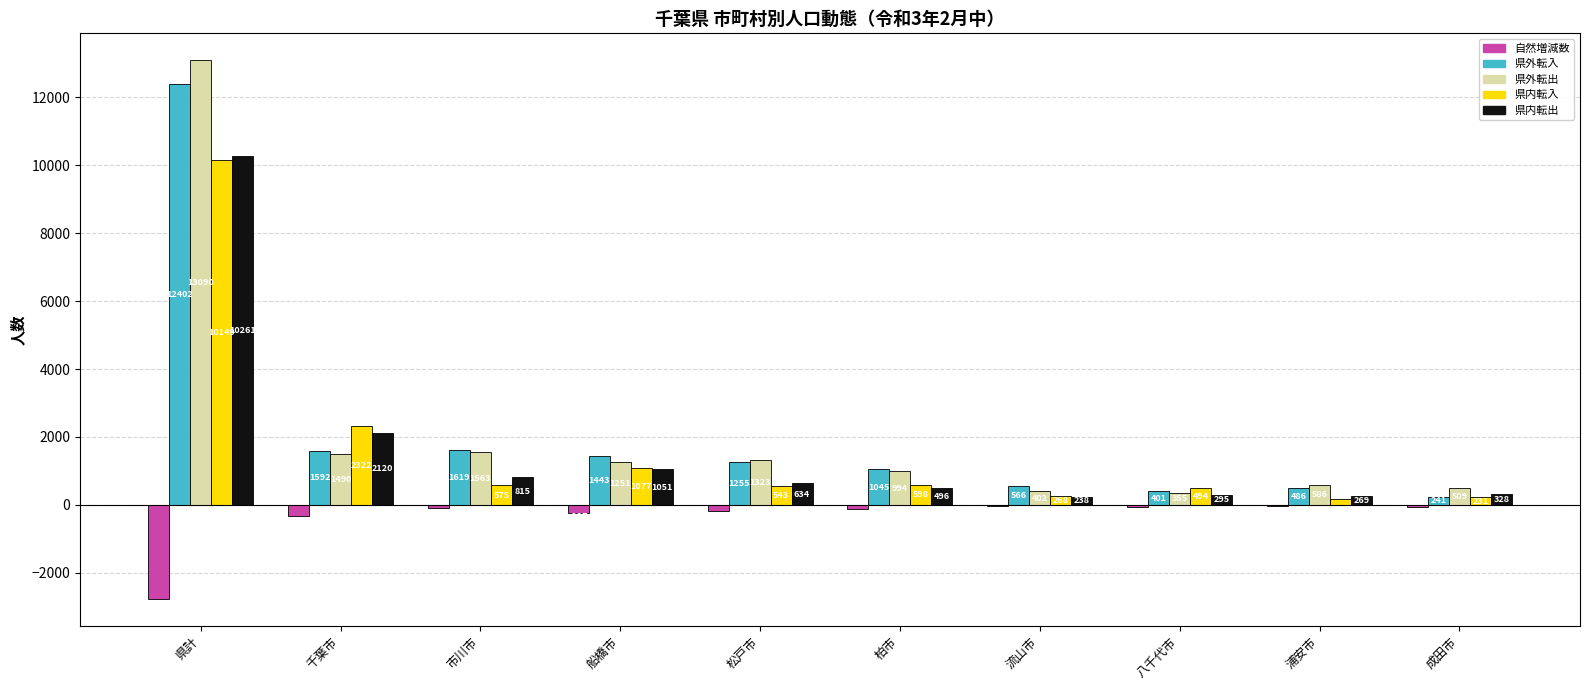

Is the value of 県外転入 at 市川市 greater than the value of 県外転出 at 八千代市?

Yes